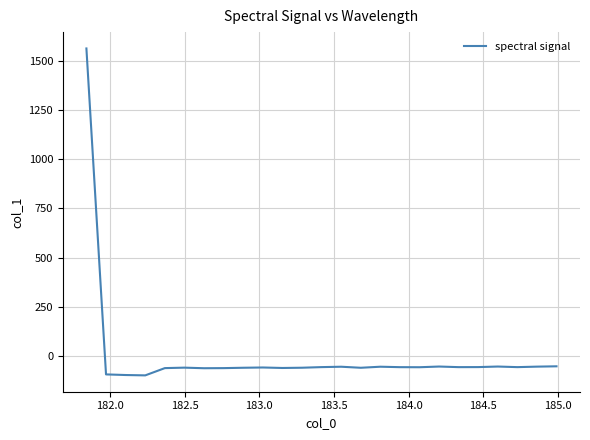

What is the difference between the maximum and minimum values?

1658.5